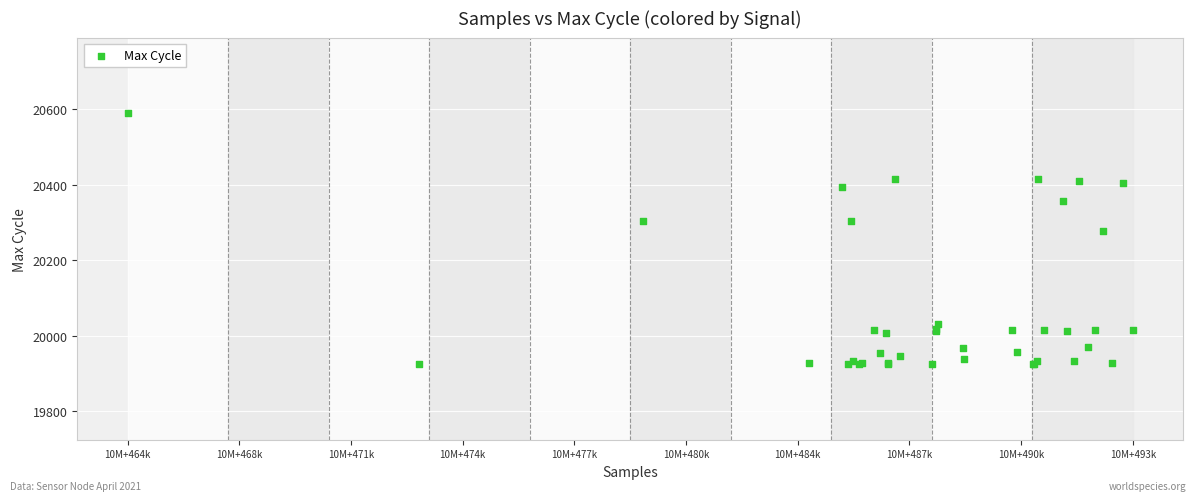

What Y value in the scatter plot is closest to 20257?

20277